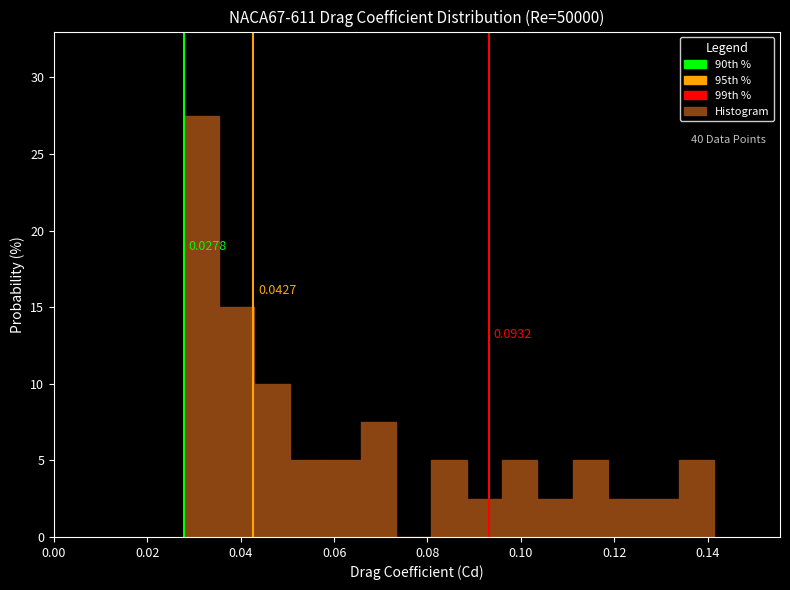

Read against the x-axis, roughly where is the centre of the tallest bar?

0.032